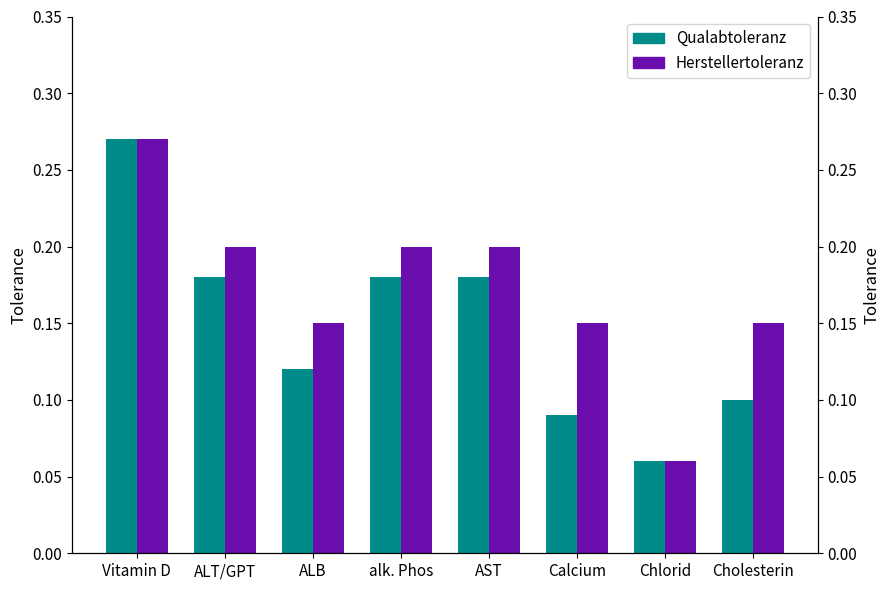

What is the difference between the maximum and minimum values in the Qualabtoleranz series?

0.2